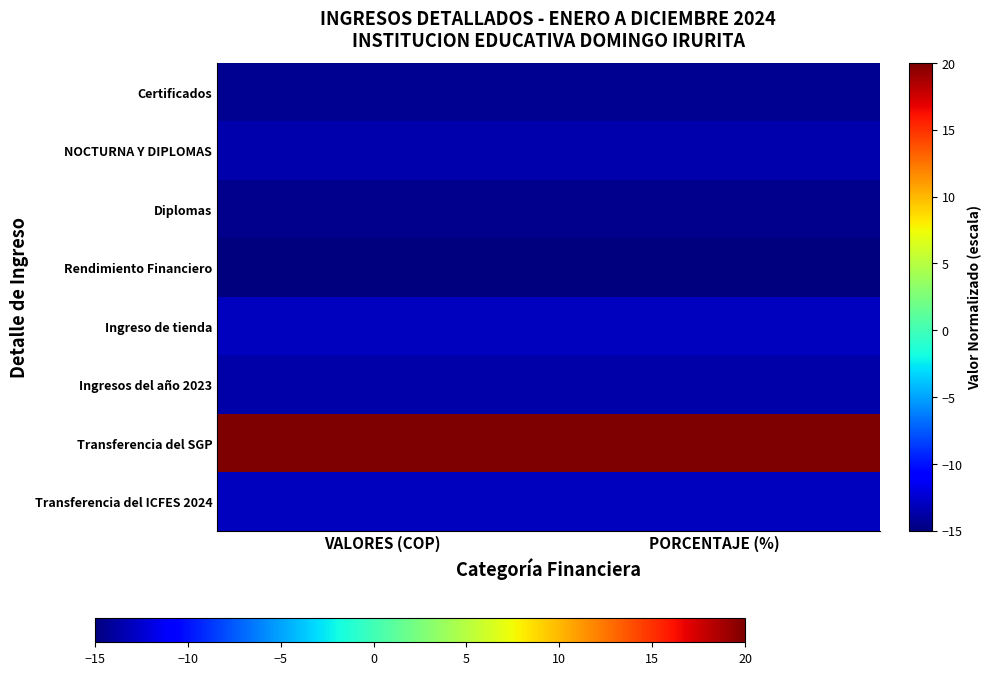

Reading left to right, what are all the values shown in this chart?

Certificados: VALORES (COP)=-14.4	PORCENTAJE (%)=-14.4
NOCTURNA Y DIPLOMAS: VALORES (COP)=-13.6	PORCENTAJE (%)=-13.6
Diplomas: VALORES (COP)=-14.6	PORCENTAJE (%)=-14.6
Rendimiento Financiero: VALORES (COP)=-15.0	PORCENTAJE (%)=-15.0
Ingreso de tienda: VALORES (COP)=-13.0	PORCENTAJE (%)=-13.0
Ingresos del año 2023: VALORES (COP)=-13.7	PORCENTAJE (%)=-13.7
Transferencia del SGP: VALORES (COP)=20.0	PORCENTAJE (%)=20.0
Transferencia del ICFES 2024: VALORES (COP)=-13.0	PORCENTAJE (%)=-13.0